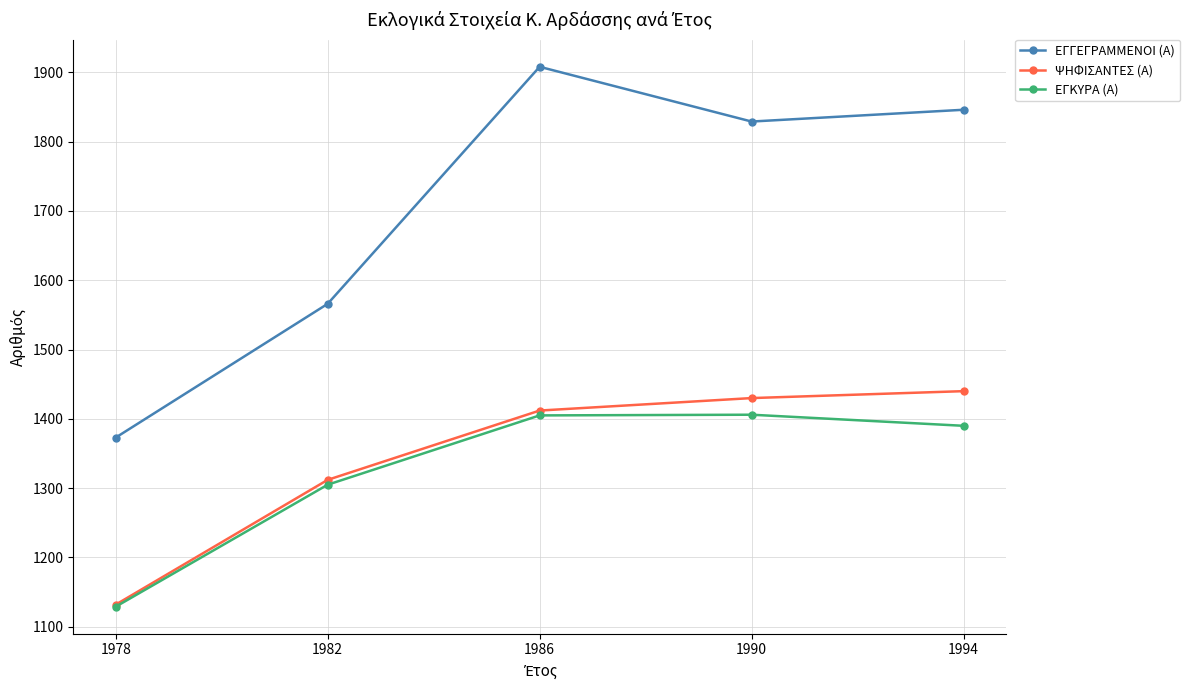

True or false: ΕΓΚΥΡΑ (Α) has more than 0 points higher than both neighbors.

True